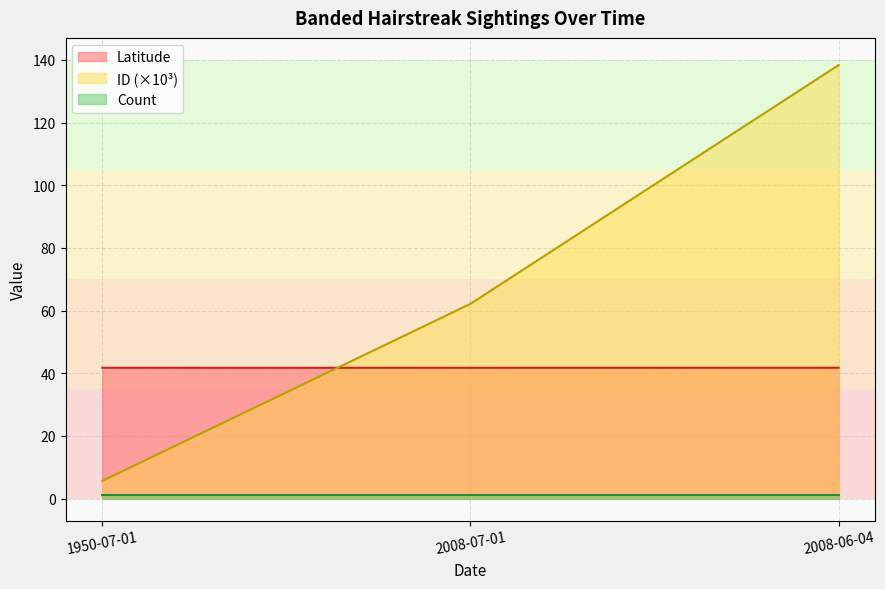

List the labels in order of ID (×10³) value, largest first.

2008-06-04, 2008-07-01, 1950-07-01